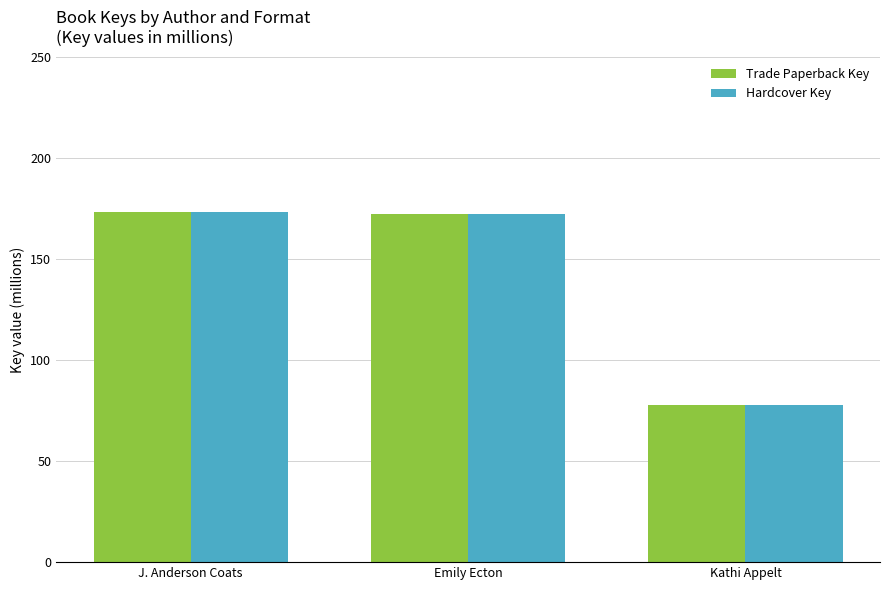

What is the total value across all series at Emily Ecton?

344.6